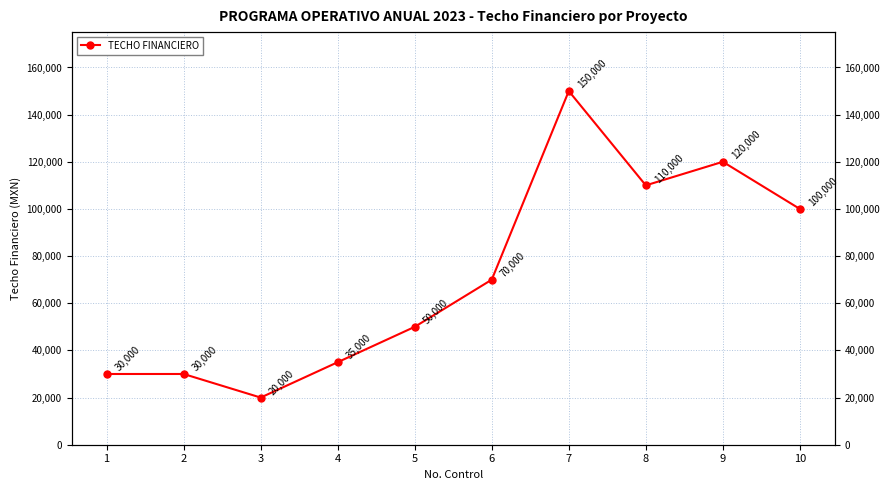

At which label is the value closest to 85000?

6